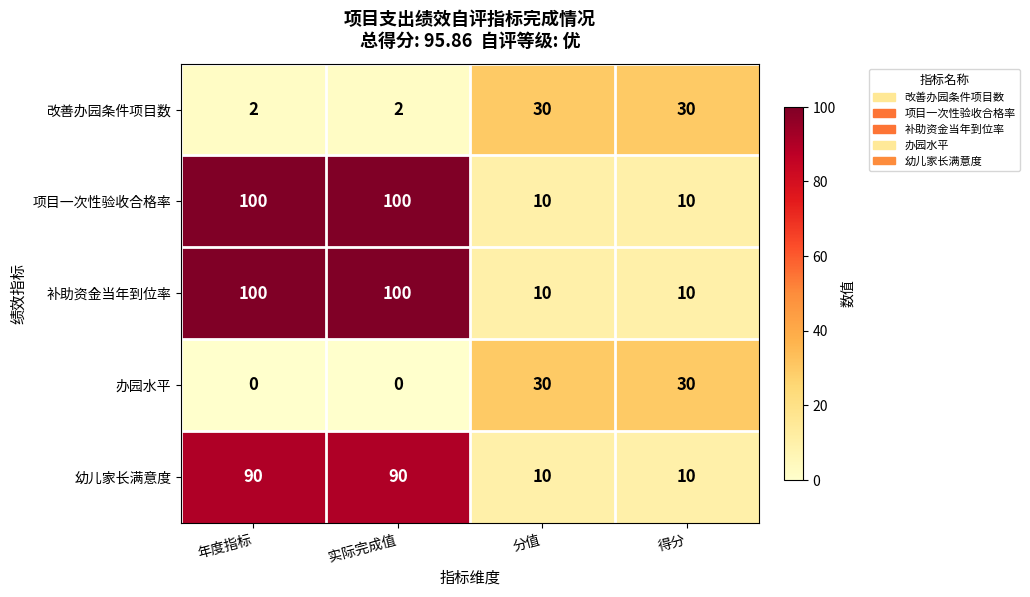

What is the sum of all 办园水平 values?

60